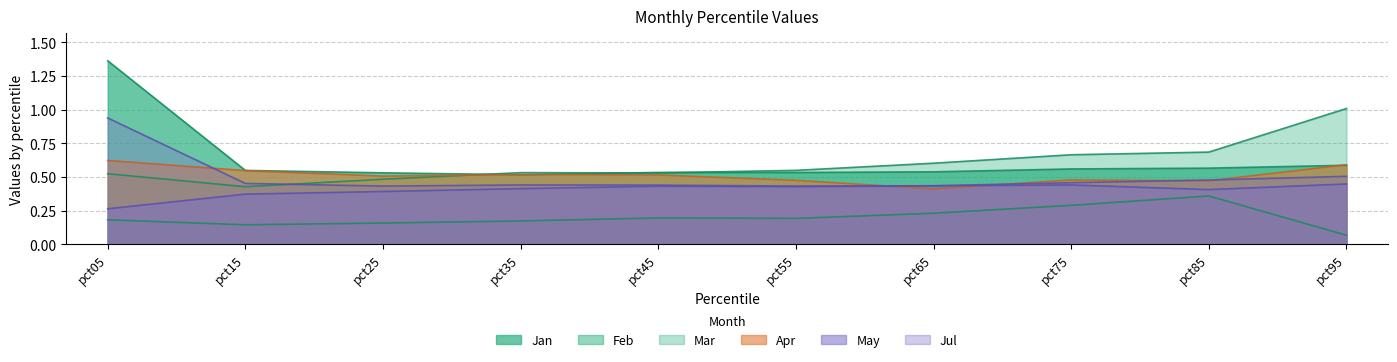

True or false: May has a value of 0.4 at pct35.

True